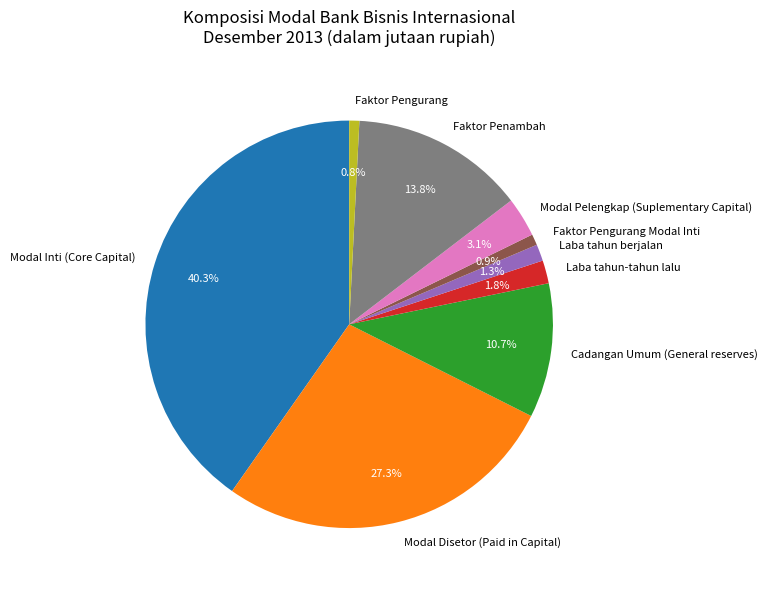

To the nearest percent, what is the combined percentage of Faktor Pengurang and Modal Disetor (Paid in Capital)?

28%